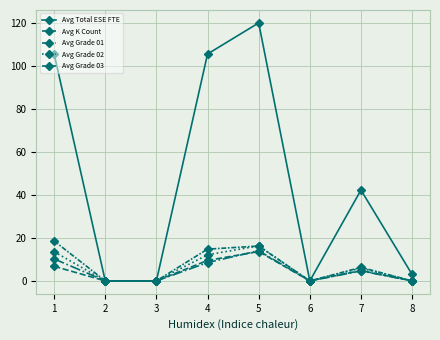

True or false: Avg Grade 03 has a value of 0.0 at 3.

True